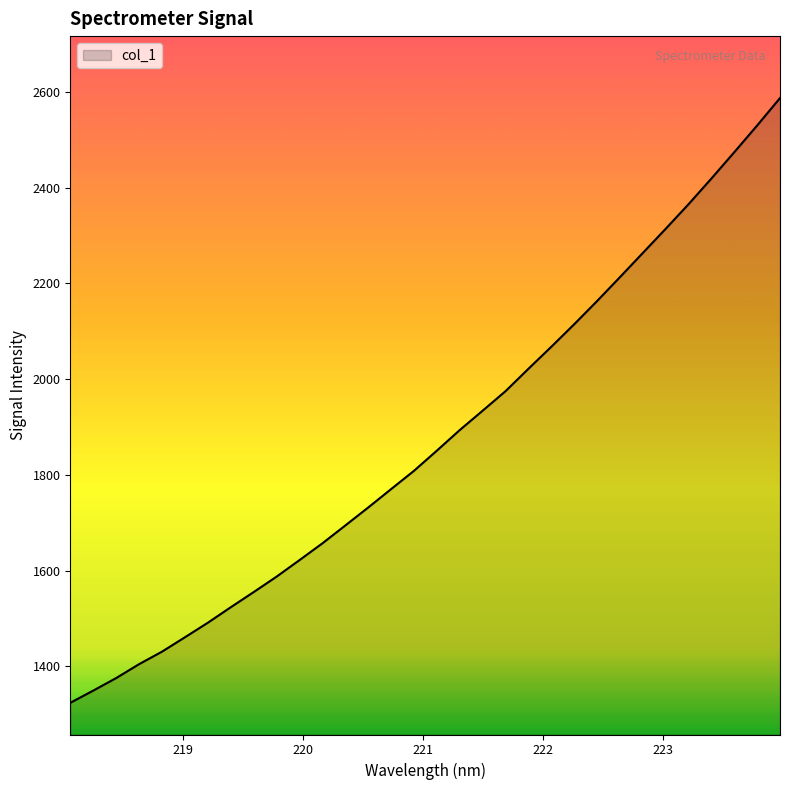

What is the greatest value displayed?

2586.9